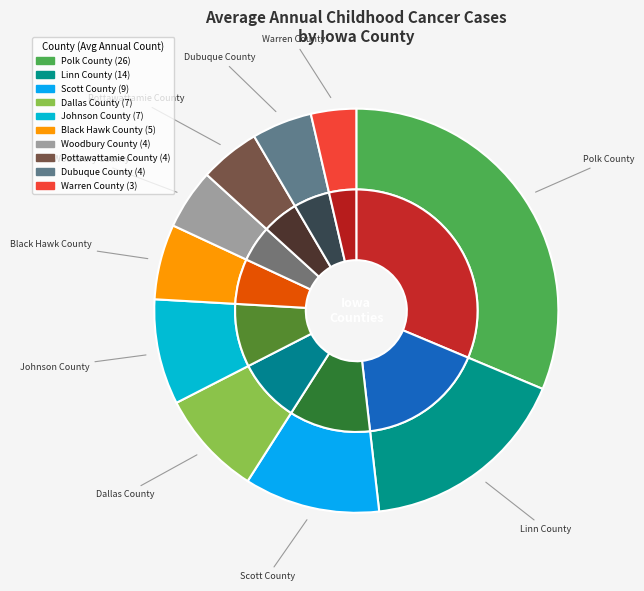

To the nearest percent, what portion does Pottawattamie County represent?

5%